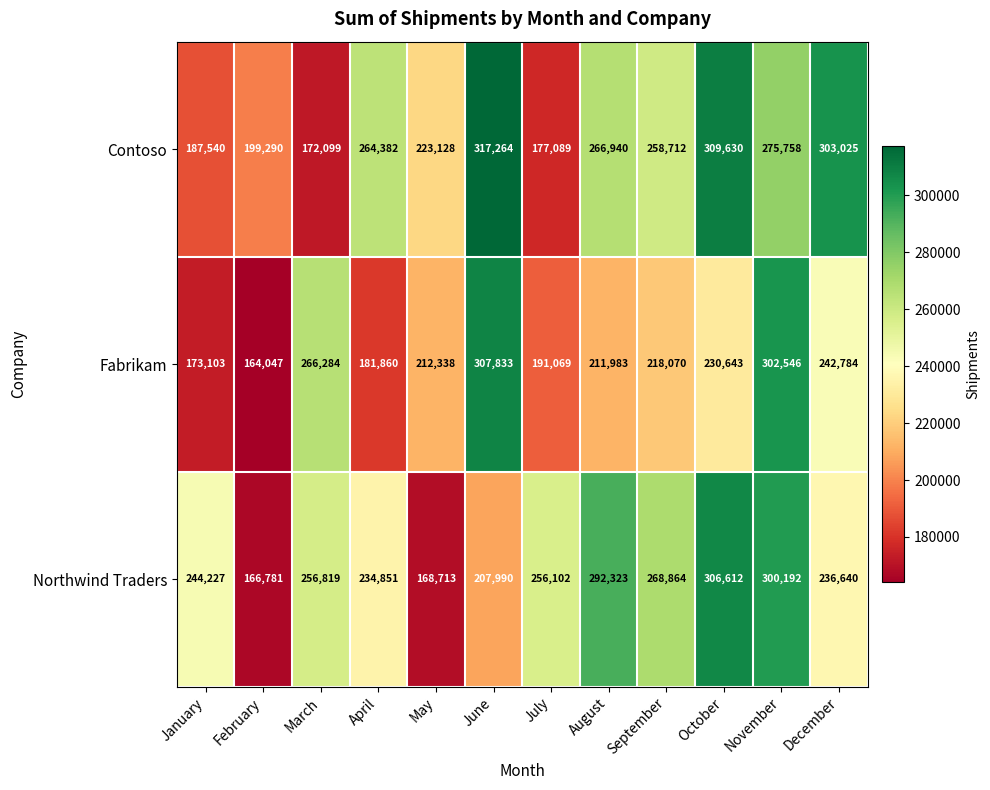

Which series changed the most between February and December?

Contoso